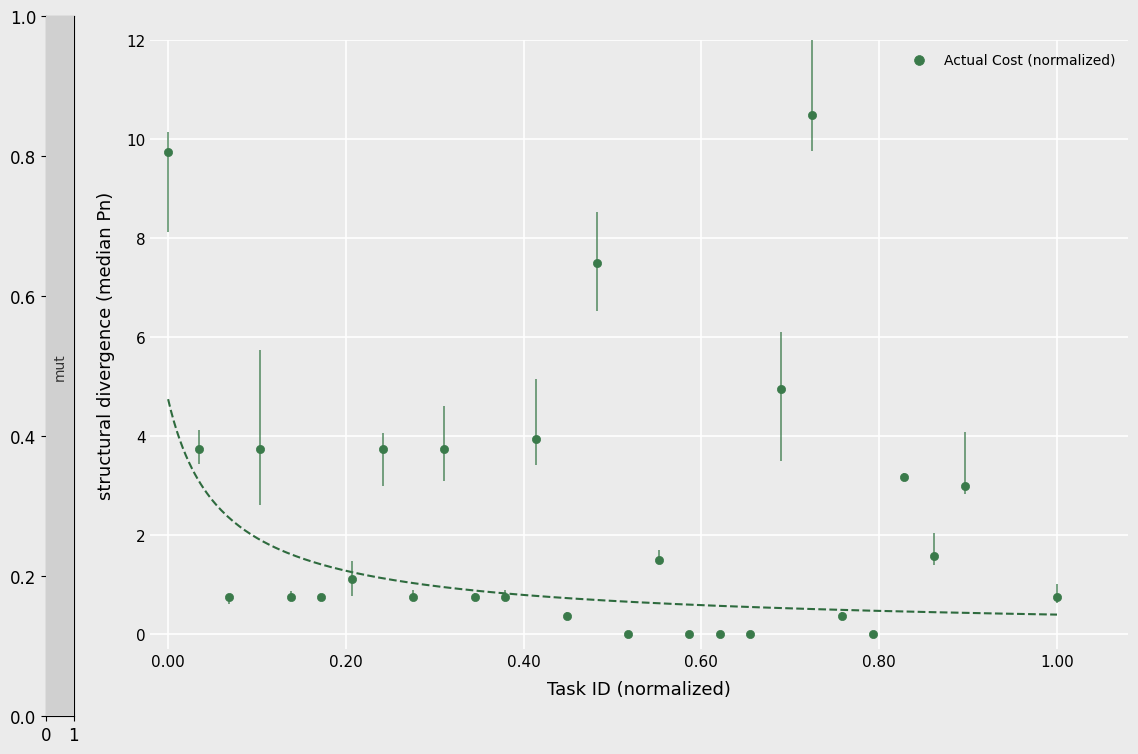

What is the range of Y values (max minus min)?

10.5